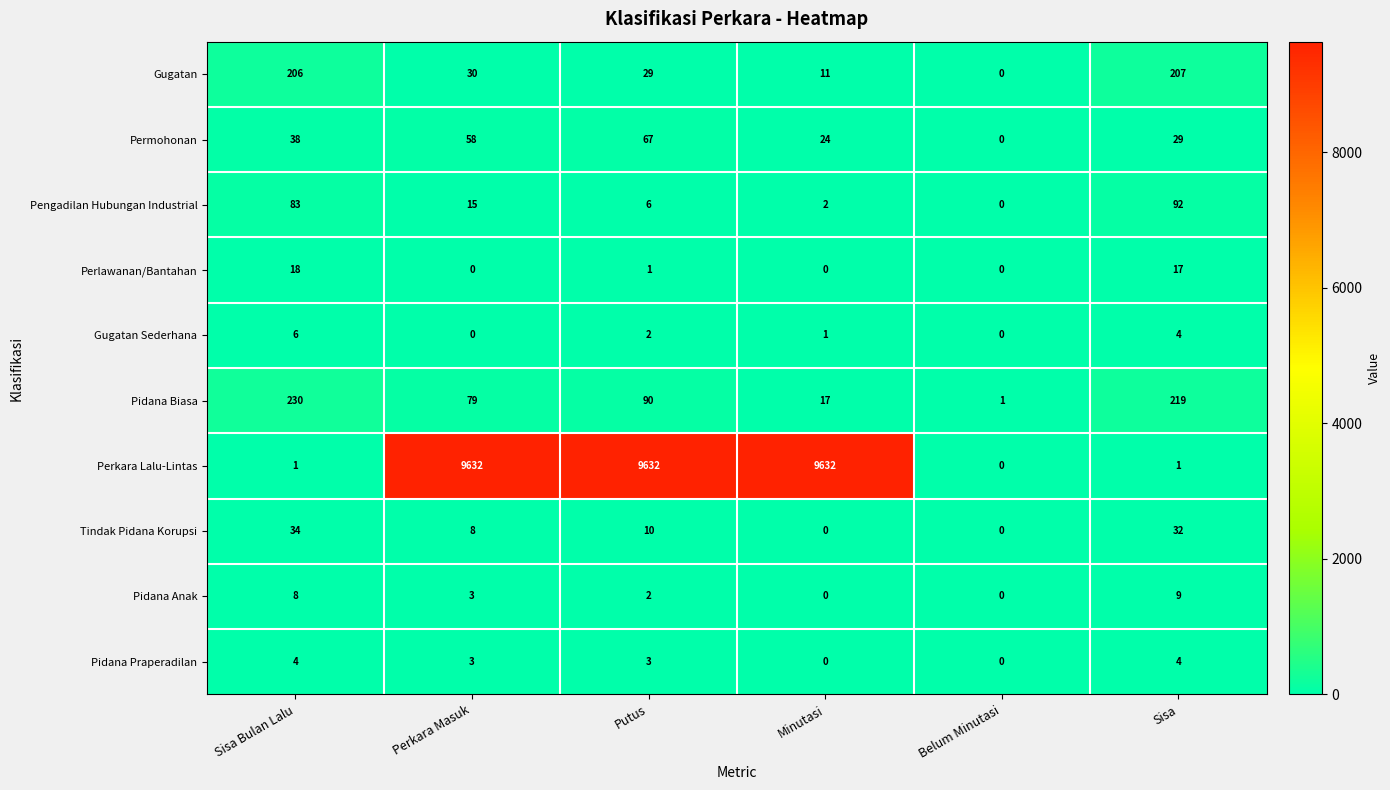

List the series in order of their peak value, lowest first.

Pidana Praperadilan, Gugatan Sederhana, Pidana Anak, Perlawanan/Bantahan, Tindak Pidana Korupsi, Permohonan, Pengadilan Hubungan Industrial, Gugatan, Pidana Biasa, Perkara Lalu-Lintas